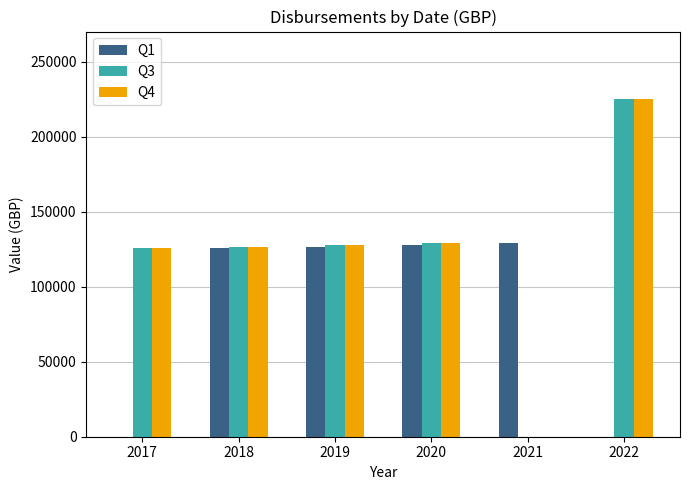

The Q4 series shows 125701.2 at 2017. True or false?

True